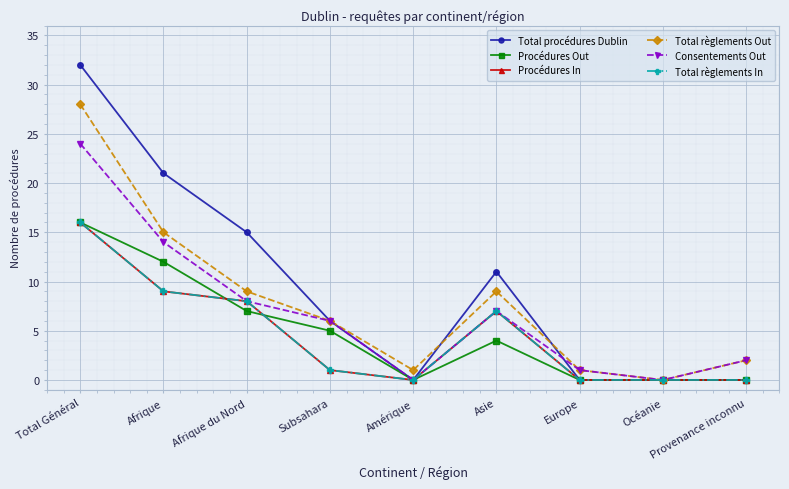

Reading right to left, what are all the values shown in this chart?

Total procédures Dublin: Provenance inconnu=0	Océanie=0	Europe=0	Asie=11	Amérique=0	Subsahara=6	Afrique du Nord=15	Afrique=21	Total Général=32
Procédures Out: Provenance inconnu=0	Océanie=0	Europe=0	Asie=4	Amérique=0	Subsahara=5	Afrique du Nord=7	Afrique=12	Total Général=16
Procédures In: Provenance inconnu=0	Océanie=0	Europe=0	Asie=7	Amérique=0	Subsahara=1	Afrique du Nord=8	Afrique=9	Total Général=16
Total règlements Out: Provenance inconnu=2	Océanie=0	Europe=1	Asie=9	Amérique=1	Subsahara=6	Afrique du Nord=9	Afrique=15	Total Général=28
Consentements Out: Provenance inconnu=2	Océanie=0	Europe=1	Asie=7	Amérique=0	Subsahara=6	Afrique du Nord=8	Afrique=14	Total Général=24
Total règlements In: Provenance inconnu=0	Océanie=0	Europe=0	Asie=7	Amérique=0	Subsahara=1	Afrique du Nord=8	Afrique=9	Total Général=16